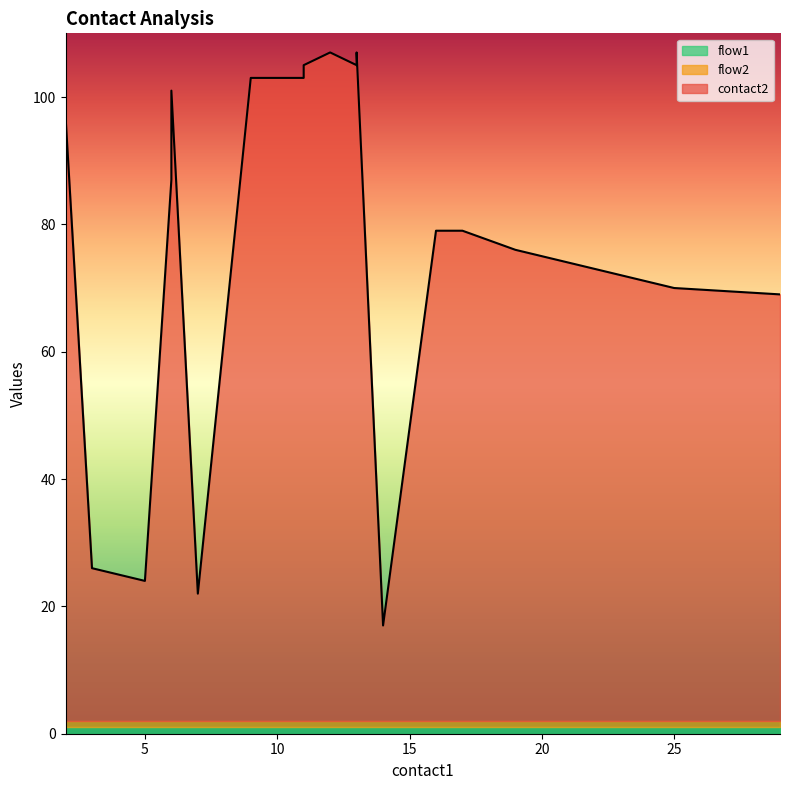

What is the average value of the contact2 series?

76